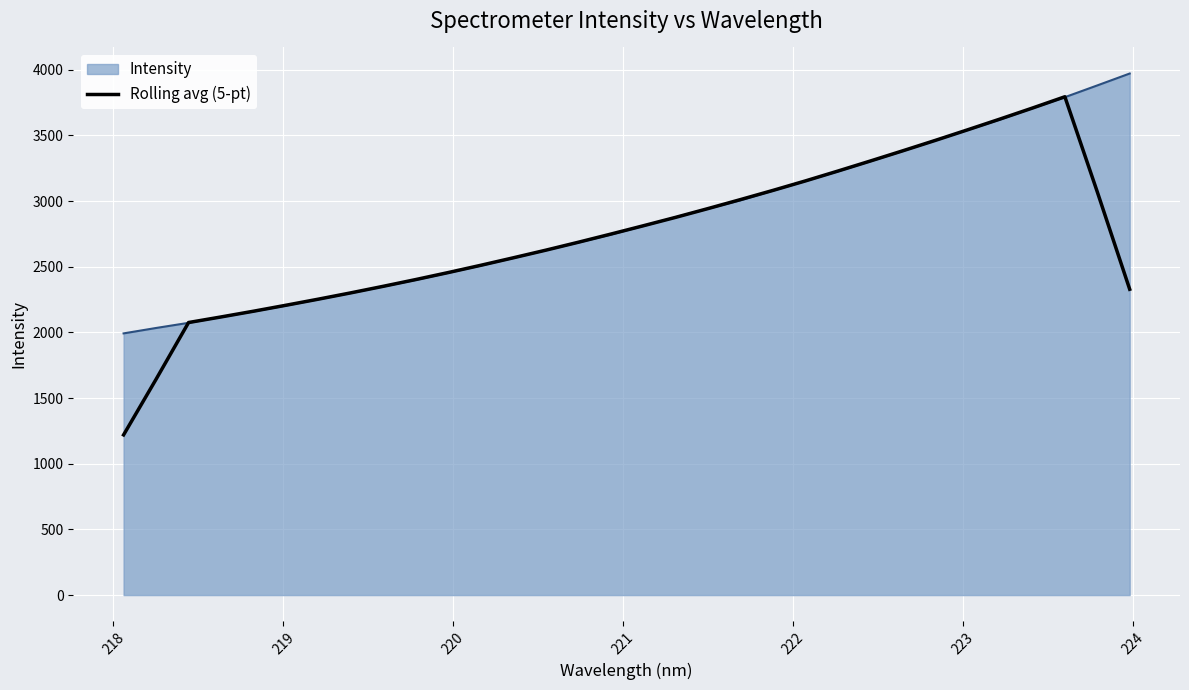

Which series has the widest spread of values?

Rolling avg (5-pt)